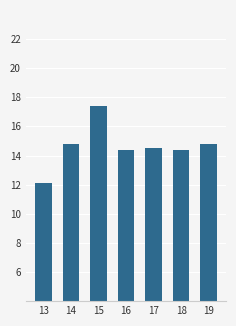

Where does the data first go above 14?

14